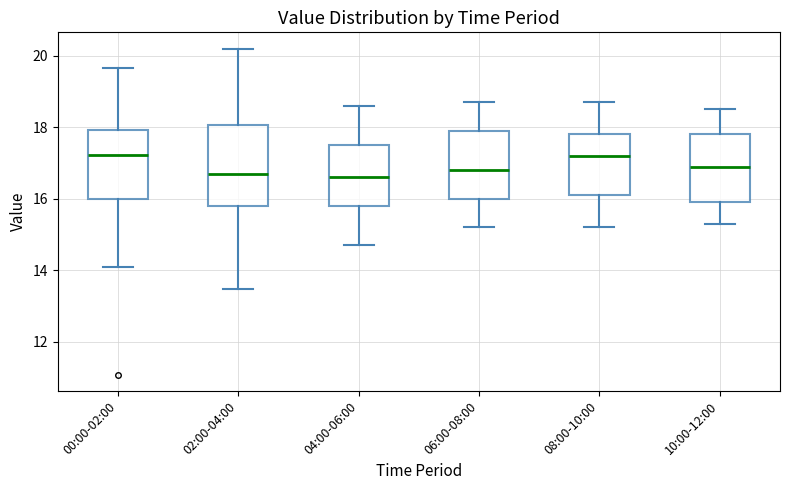

Where is the lower edge of the box for 04:00-06:00 on the y-axis? The values are not printed on the chart, so give them approximately, as read against the axis.

15.8